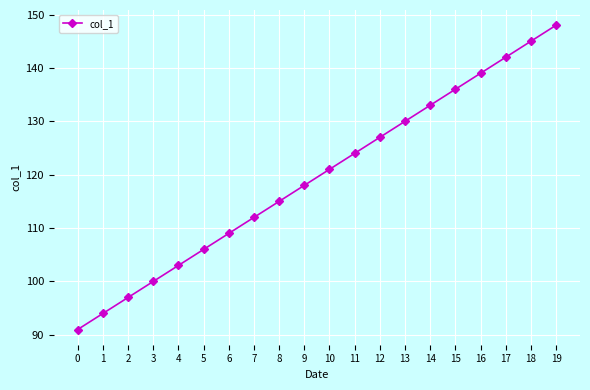

Rank the categories by value from highest to lowest.

19, 18, 17, 16, 15, 14, 13, 12, 11, 10, 9, 8, 7, 6, 5, 4, 3, 2, 1, 0